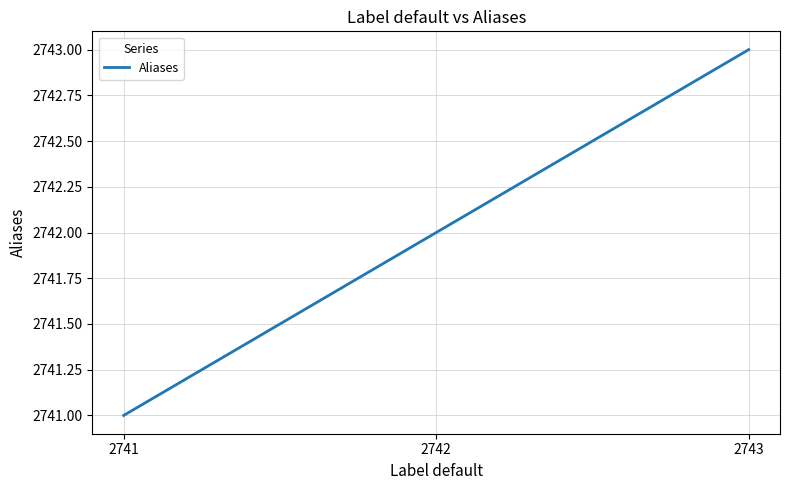

Count the values in the range 2741 to 2743.

3